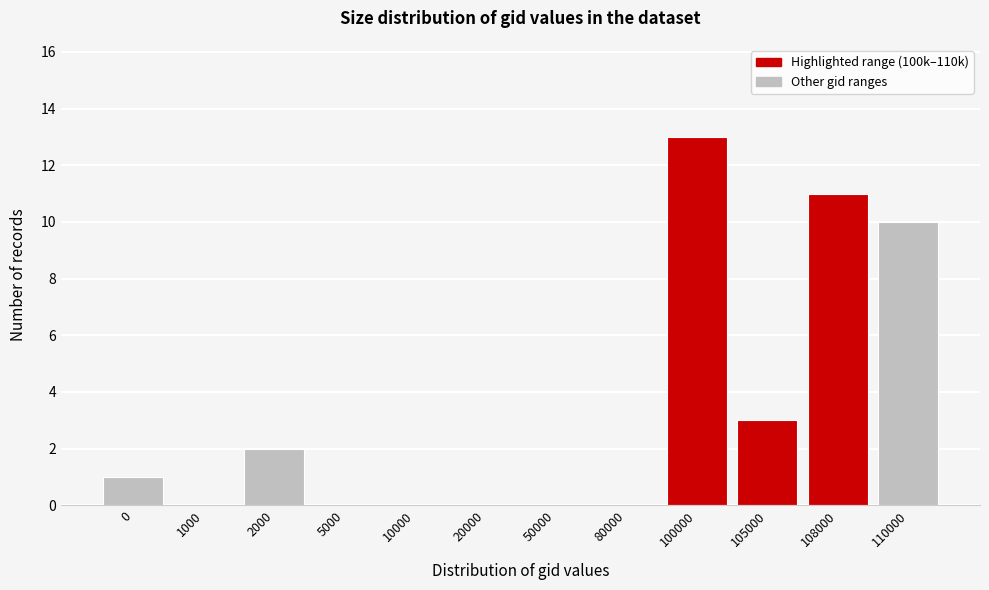

Reading right to left, list all the values displayed in this chart.

110000=10	108000=11	105000=3	100000=13	80000=0	50000=0	20000=0	10000=0	5000=0	2000=2	1000=0	0=1